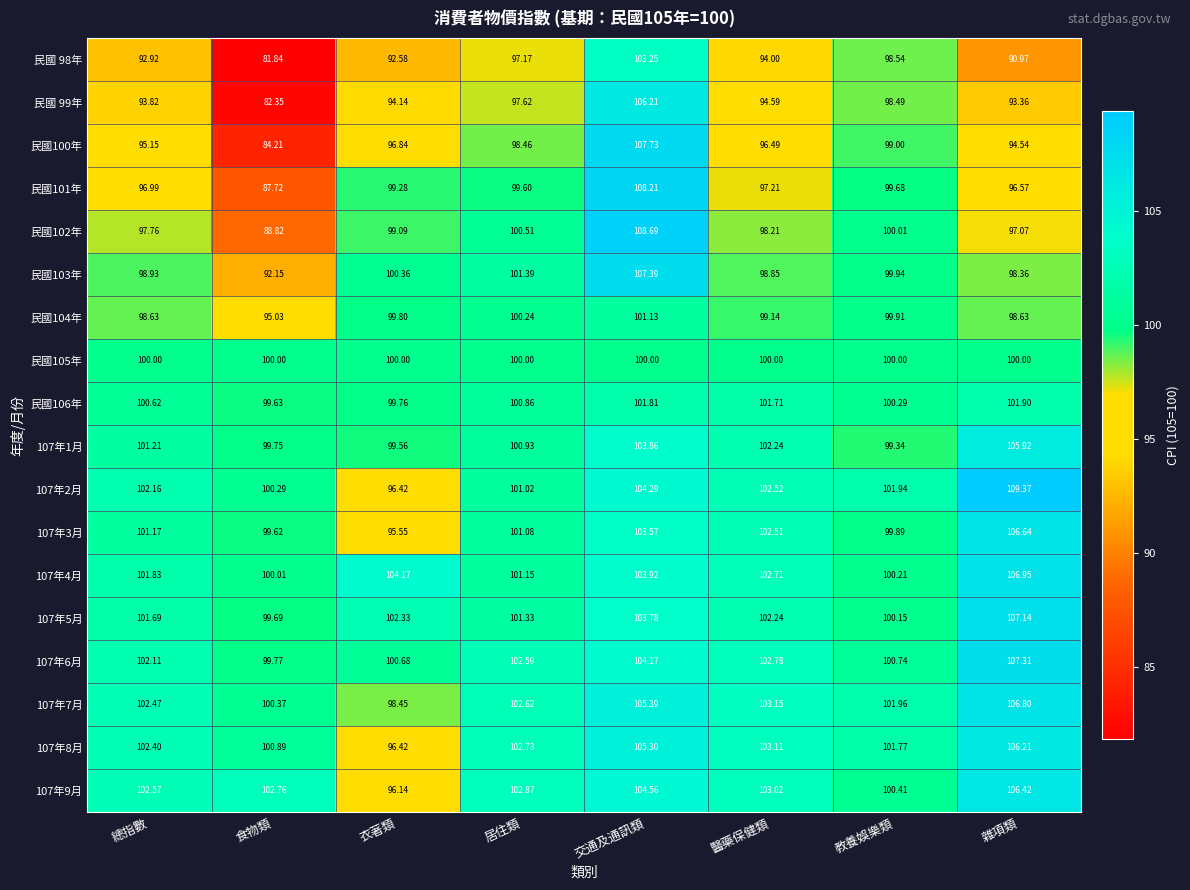

Which label corresponds to the smallest value in the chart?

食物類